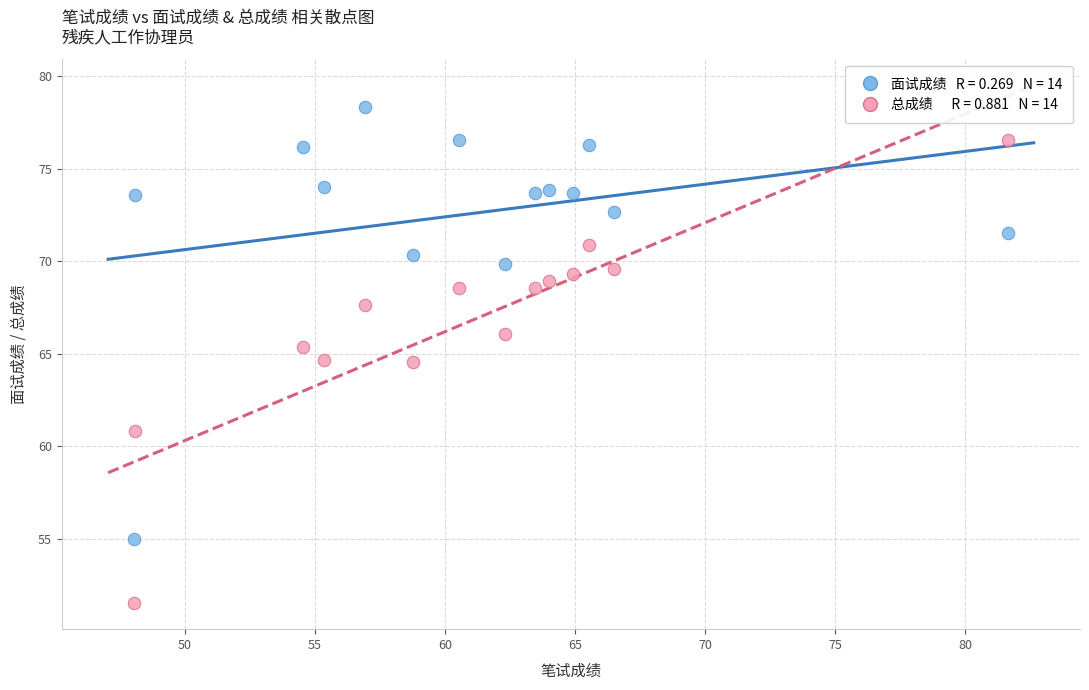

Across all data points, what is the range of Y values (max minus min)?

26.8